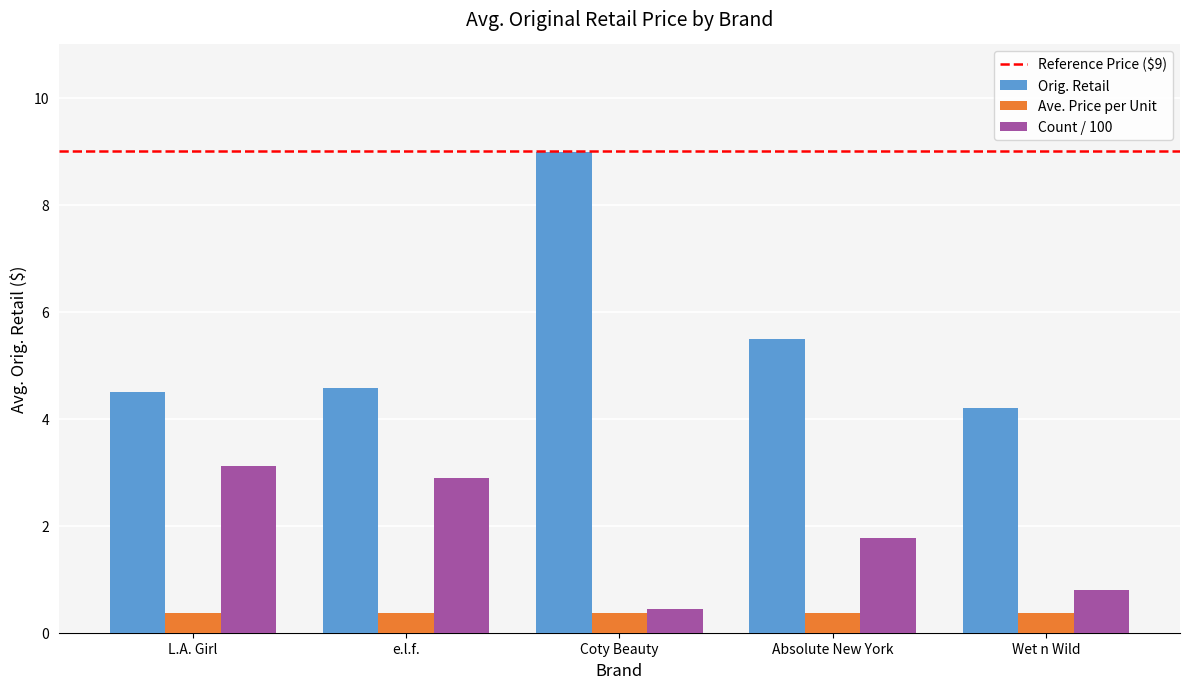

Is it true that Ave. Price per Unit equals 0.4 at Absolute New York?

True